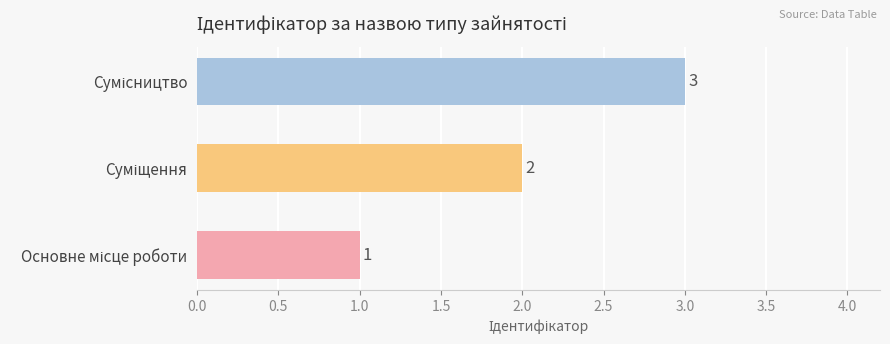

What is the greatest value displayed?

3